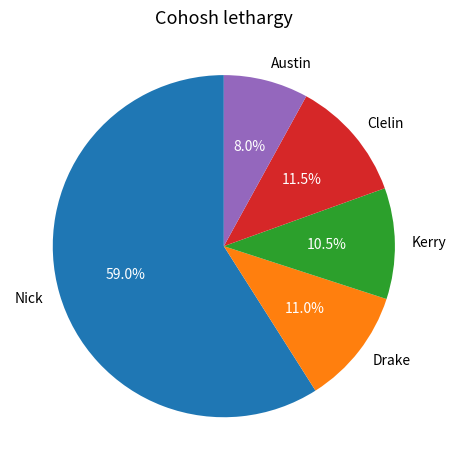

To the nearest percent, what is the difference between the largest and smallest slice percentages?

51%